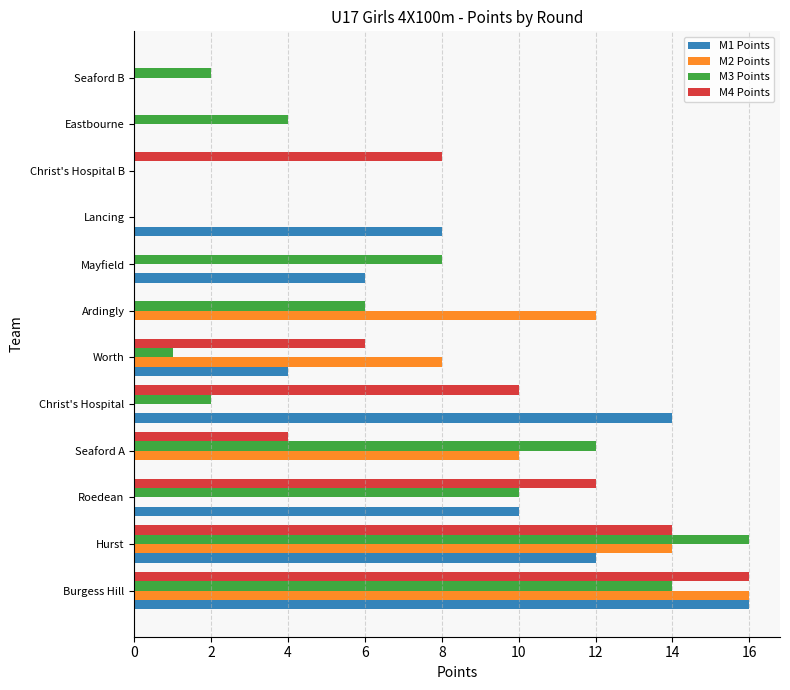

Between Seaford A and Eastbourne, which series saw the biggest shift?

M2 Points